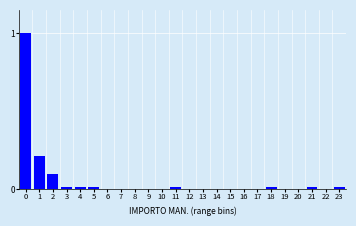

Is it true that the value at 8 is 0.0?

True